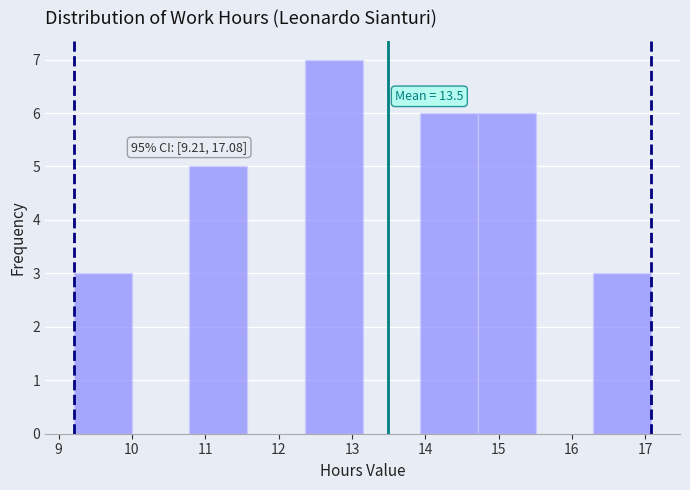

Which range on the x-axis has the tallest bar?

12.4 to 13.1